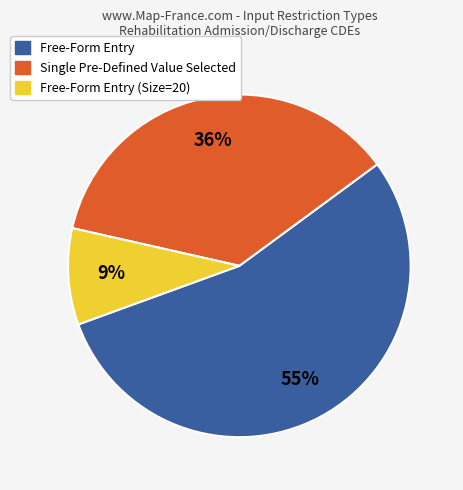

Does any single category account for the majority?

Yes